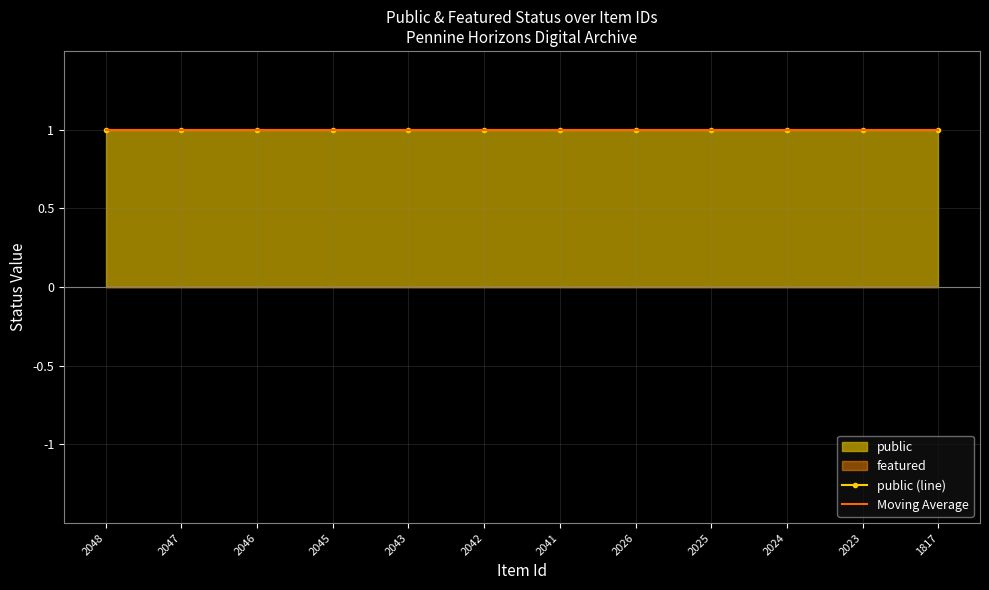

What is the spread (max minus min) of values at 2046?

1